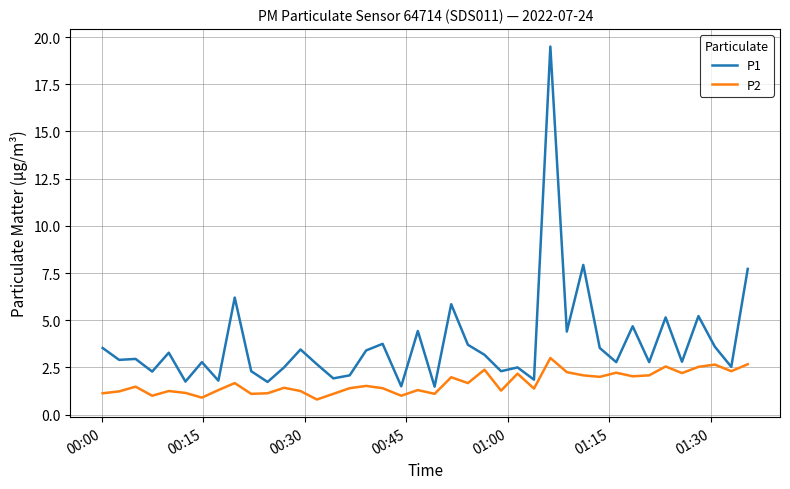

Which series has the widest spread of values?

P1